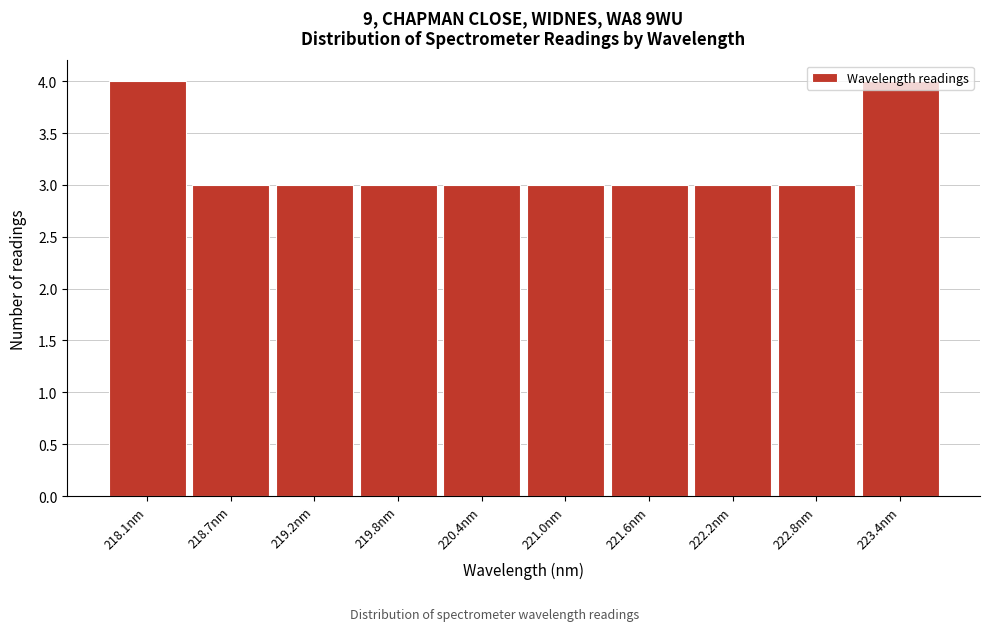

Approximately how many times larger is the value at 218.7nm compared to 221.6nm?

1.0